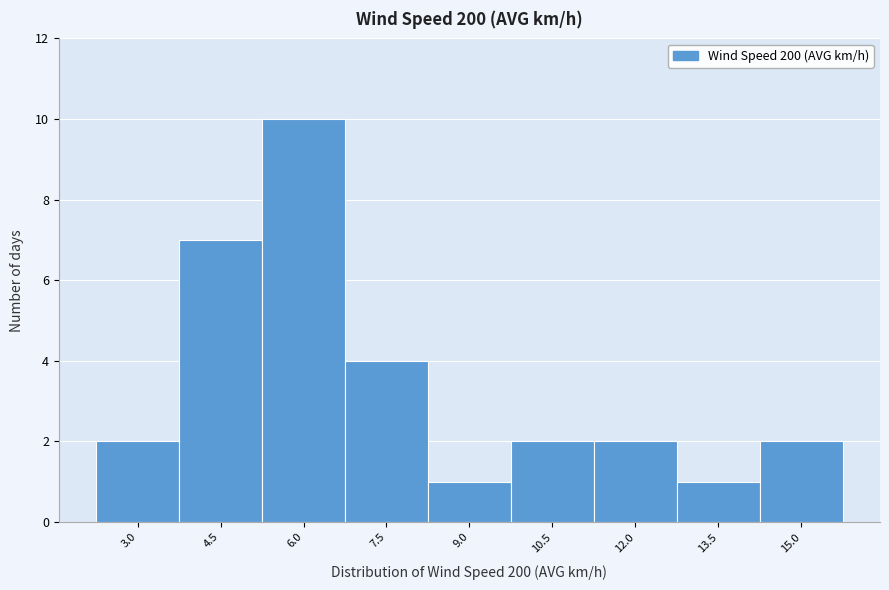

Reading left to right, transcribe all the data shown in this chart.

2	7	10	4	1	2	2	1	2